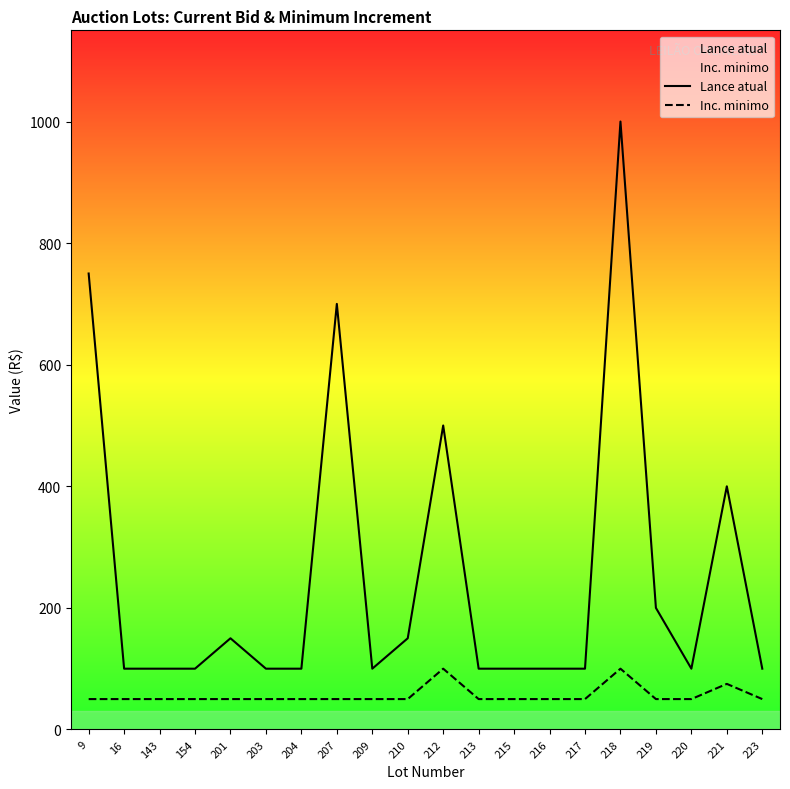

What is the minimum value shown in the chart?

50